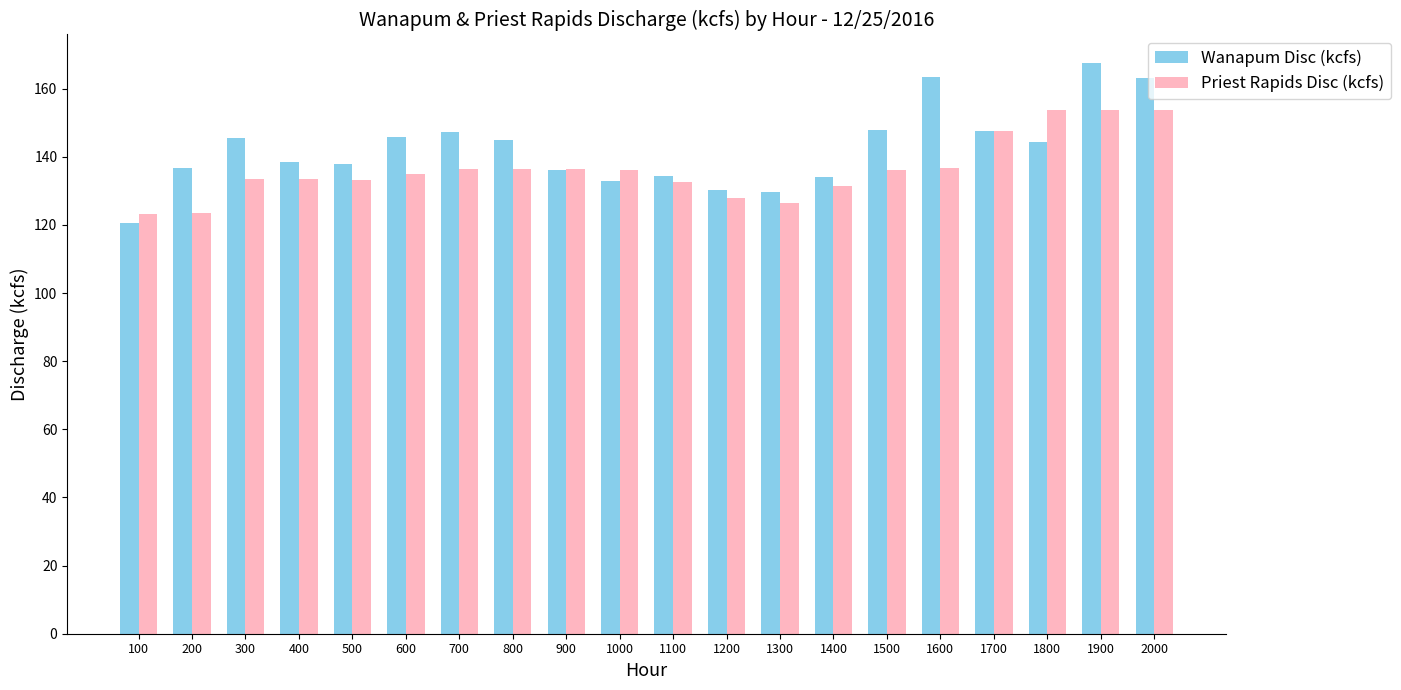

What is the value of the Wanapum Disc (kcfs) bar at the 8th from the left?

144.8